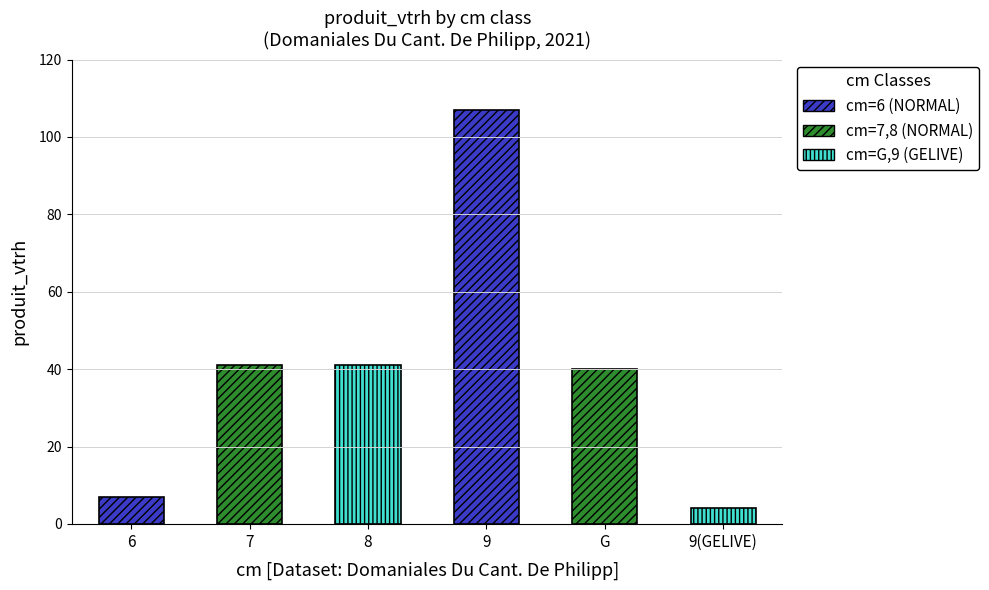

Where is the data nearest to the value 55?

7